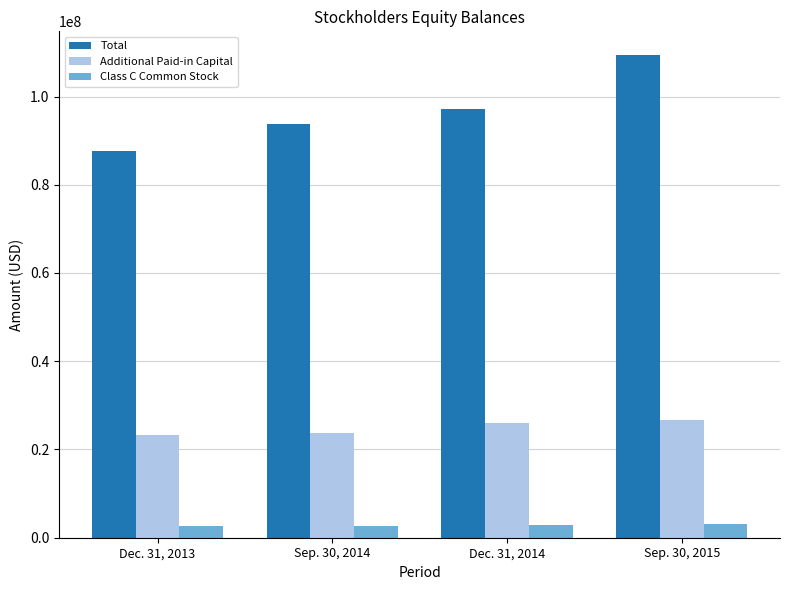

What is the lowest value of the Total series?

87751189